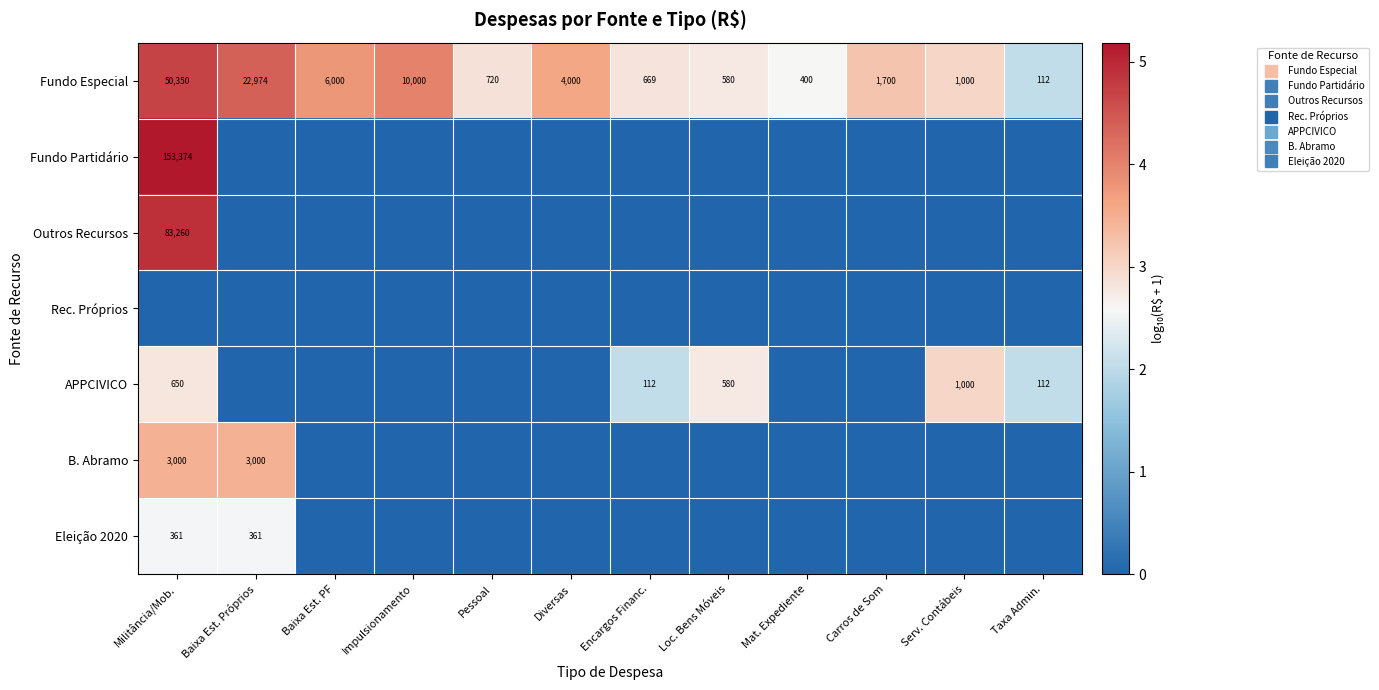

The value of Fundo Especial at Loc. Bens Móveis is 0.6. True or false?

False